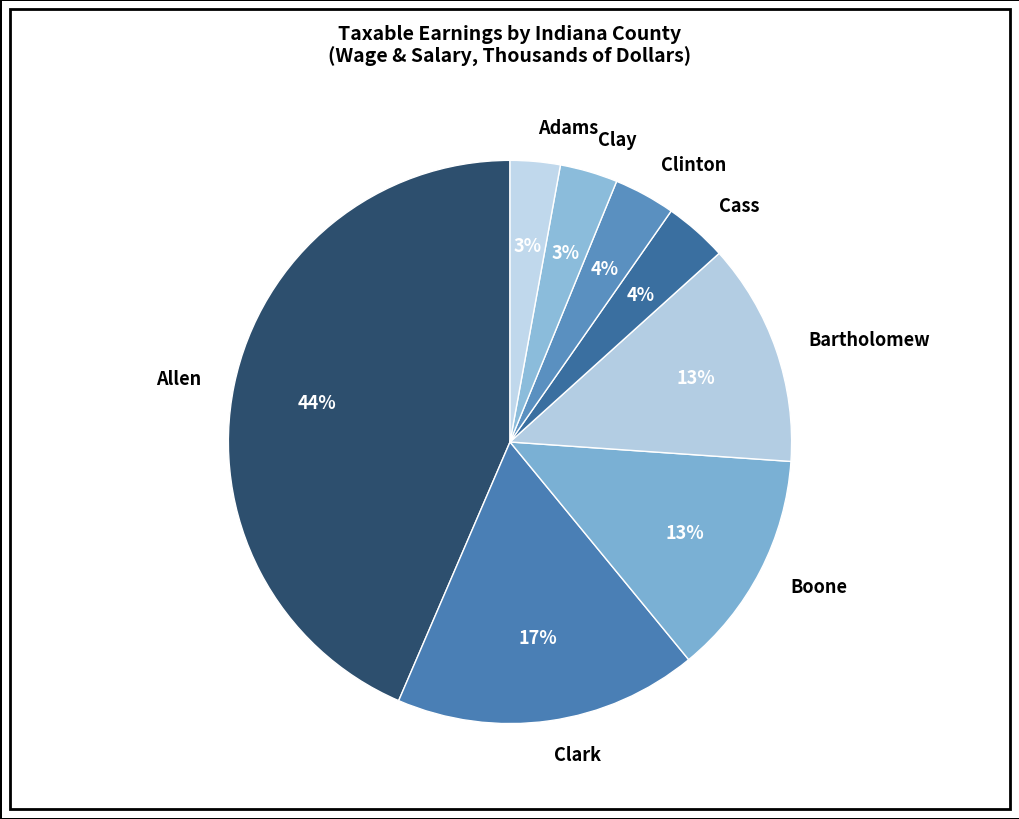

Which slice is the largest?

Allen